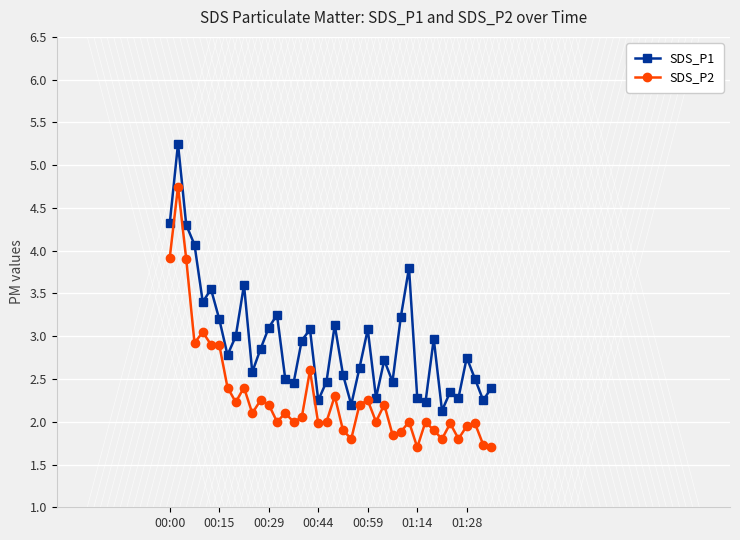

Which series has the largest total across all categories?

SDS_P1